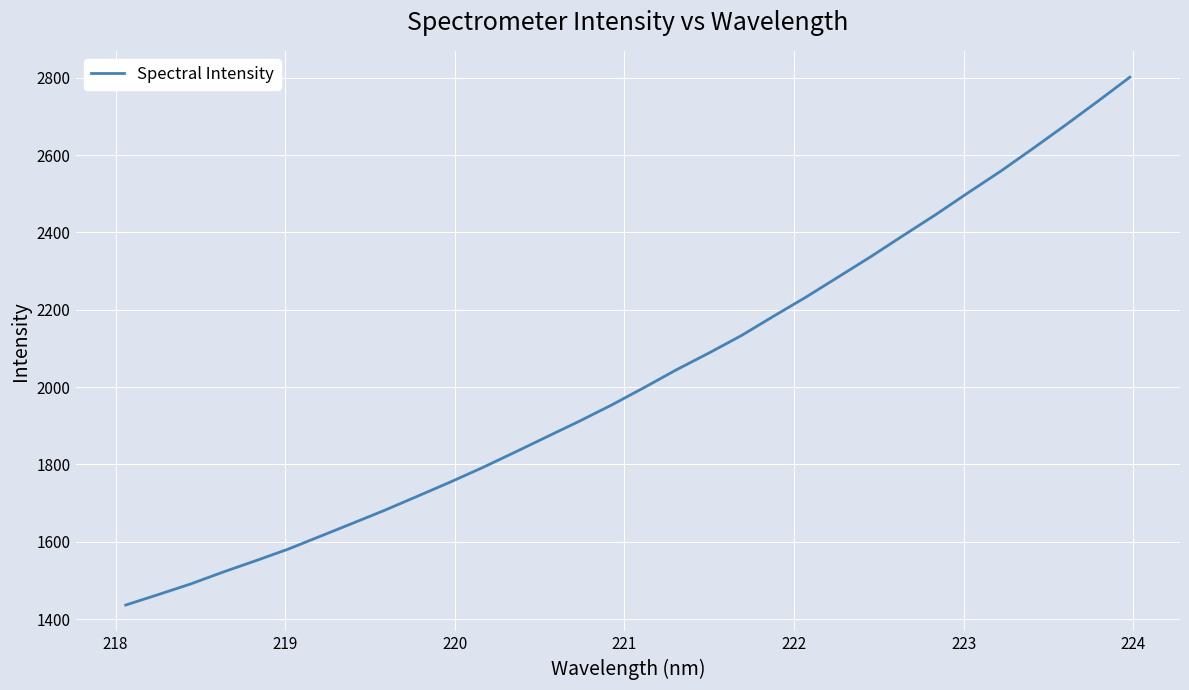

What is the difference between the maximum and minimum values?

1365.3